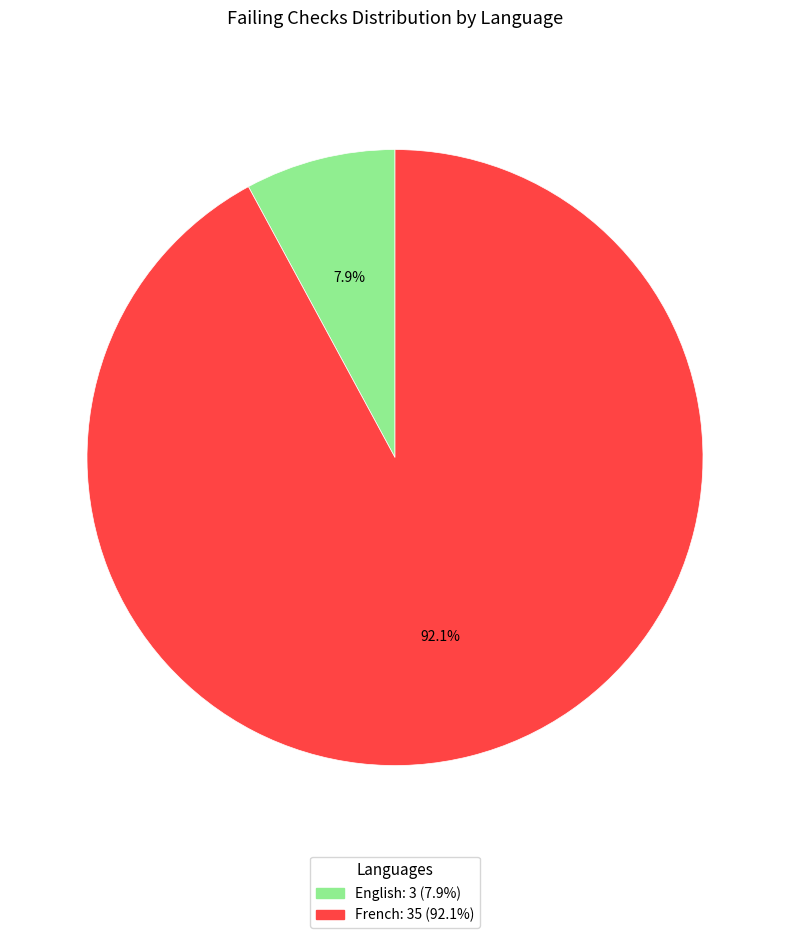

How many slices are in this pie chart?

2